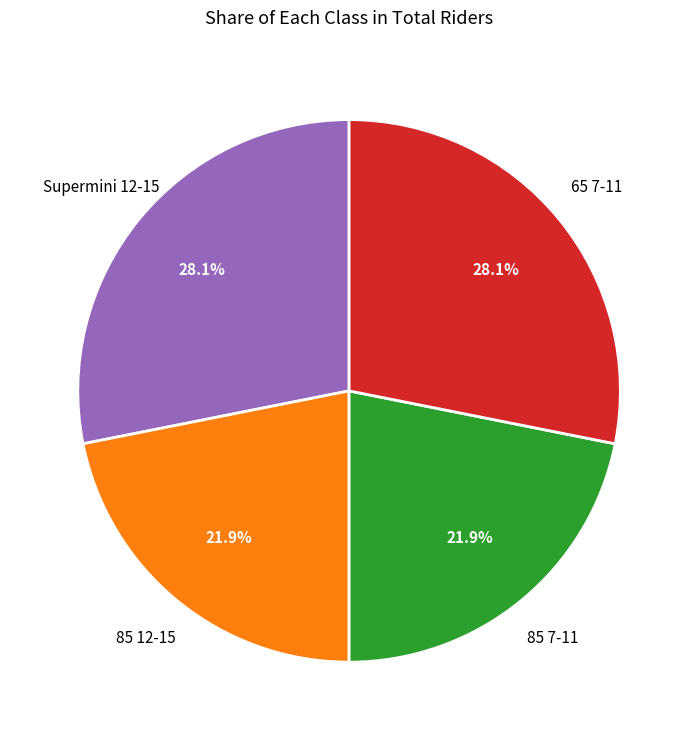

Does any single category account for the majority?

No